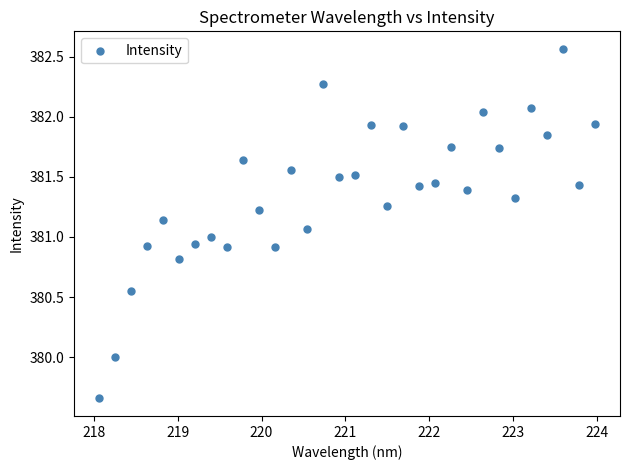

What is the range of X values (max minus min)?

5.9